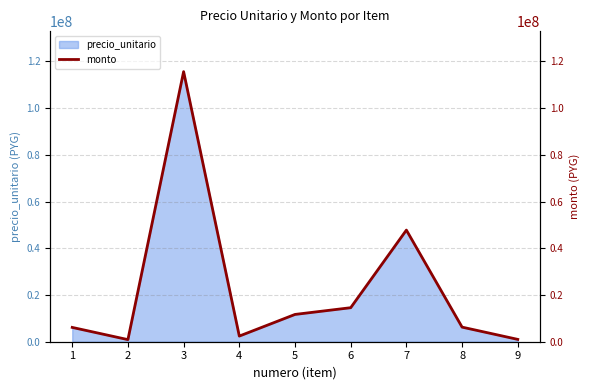

Reading left to right, extract all data points from this chart.

6129026	900000	115606960	2416093	11680000	14562633	47779088	6248334	1000000